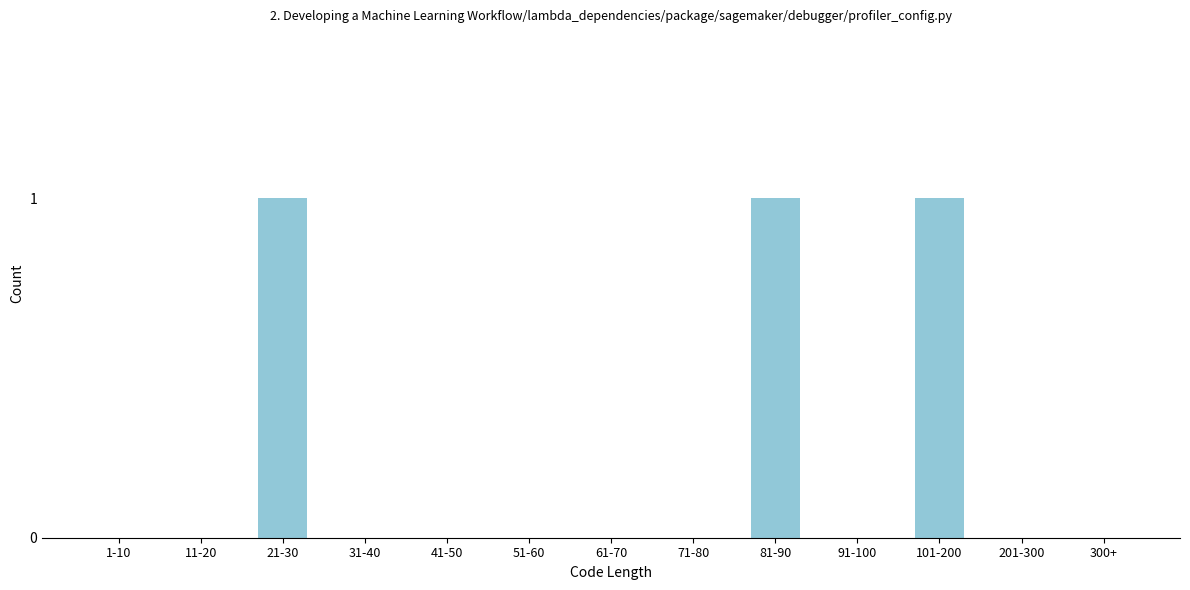

Reading right to left, transcribe all the data shown in this chart.

300+=0	201-300=0	101-200=1	91-100=0	81-90=1	71-80=0	61-70=0	51-60=0	41-50=0	31-40=0	21-30=1	11-20=0	1-10=0